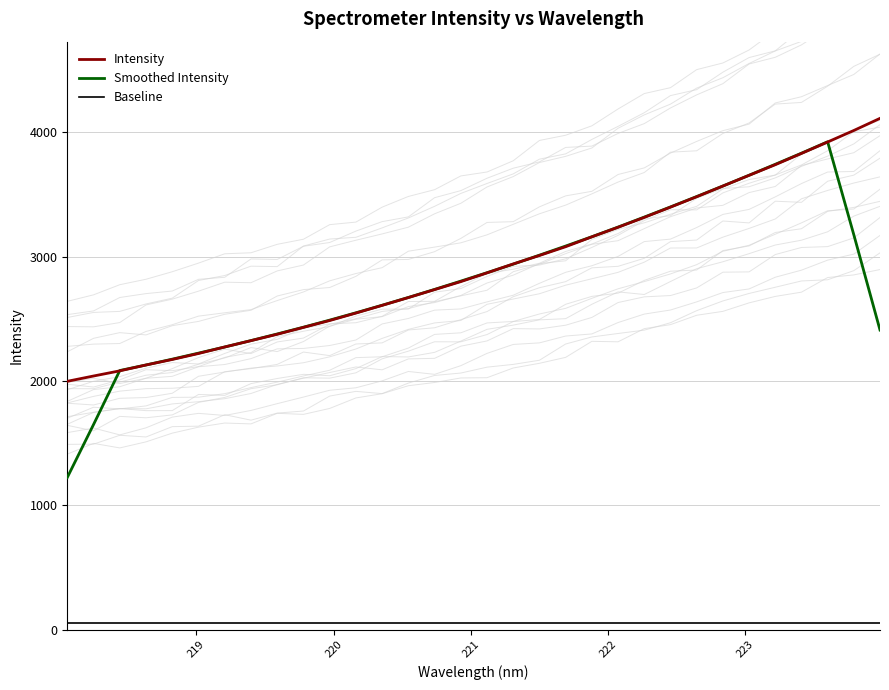

What is the minimum value for Smoothed Intensity?

1223.3